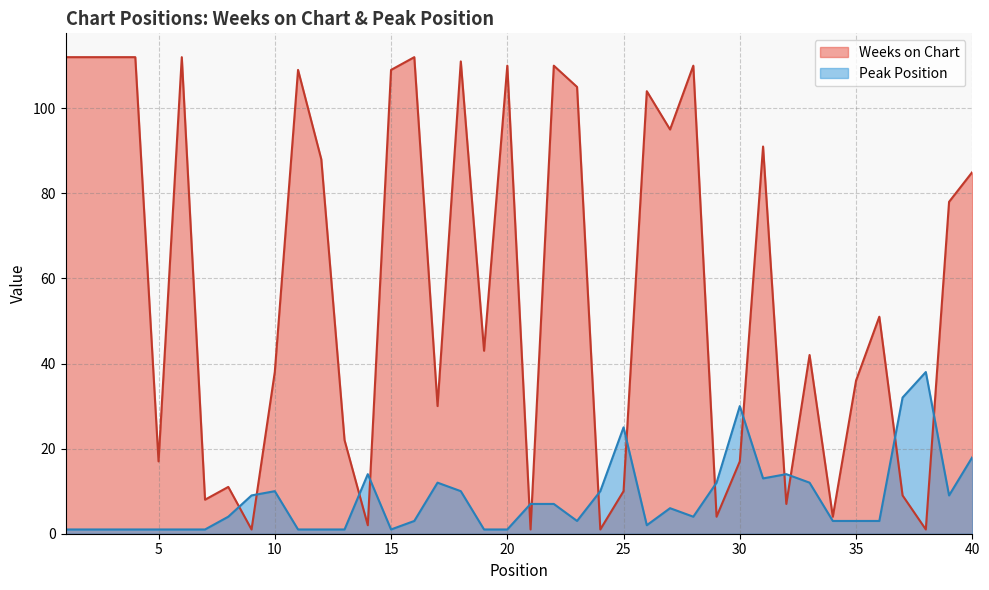

What is the maximum value shown in the chart?

112